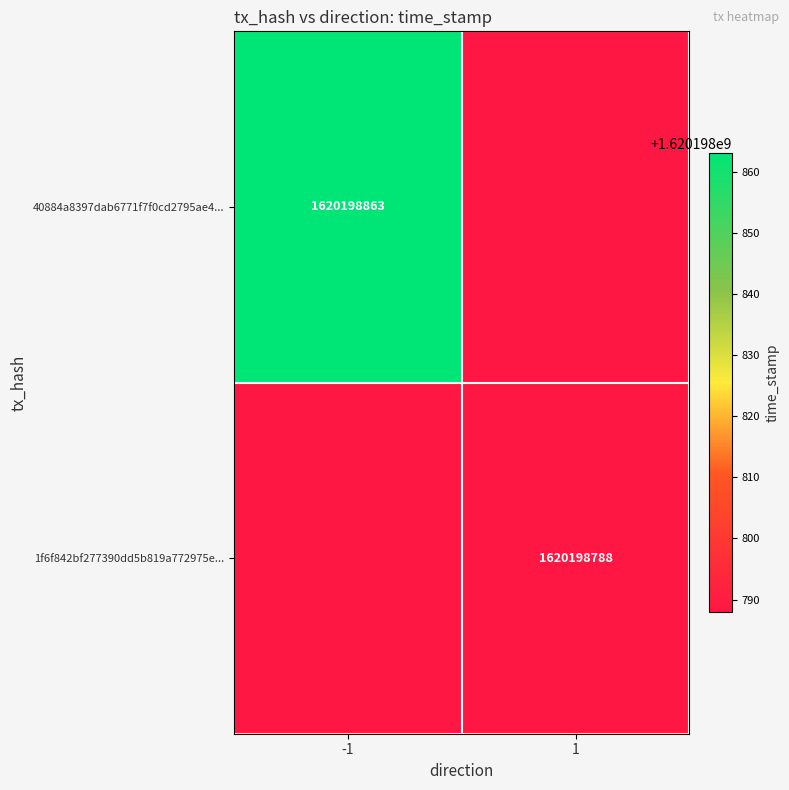

True or false: 1f6f842bf277390dd5b819a772975e43e677c67... has a value of 1 at 0.

True